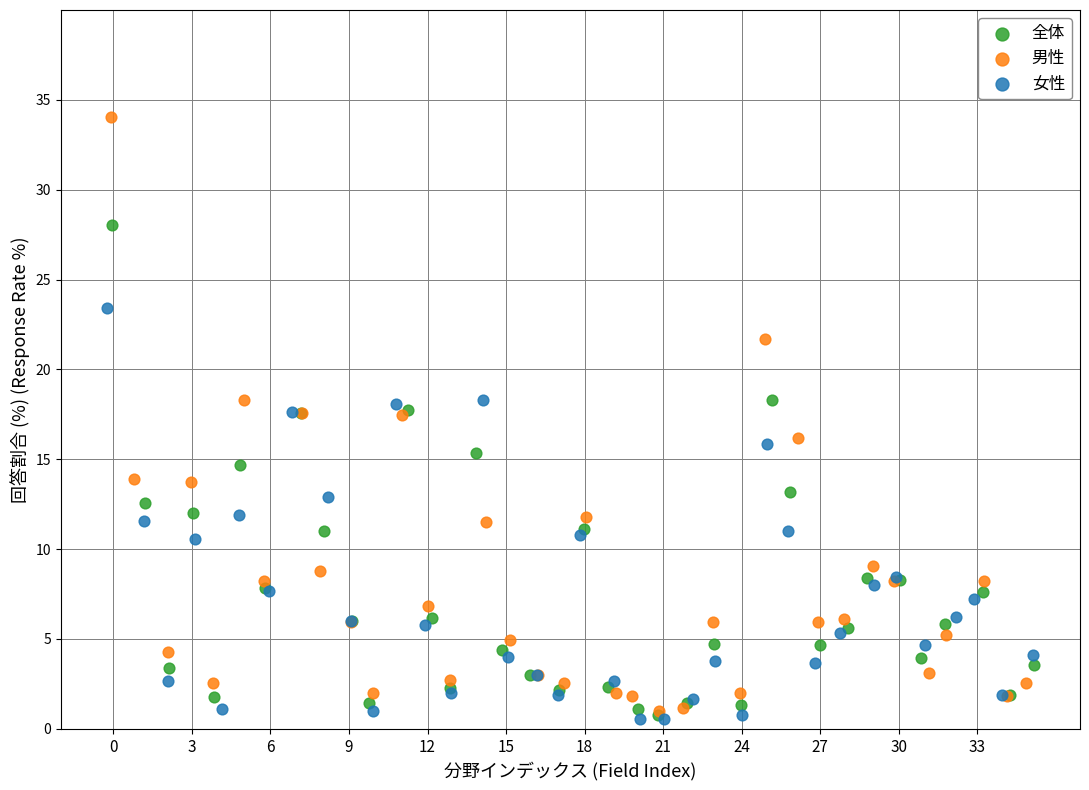

Which series has the largest Y range (max minus min)?

男性